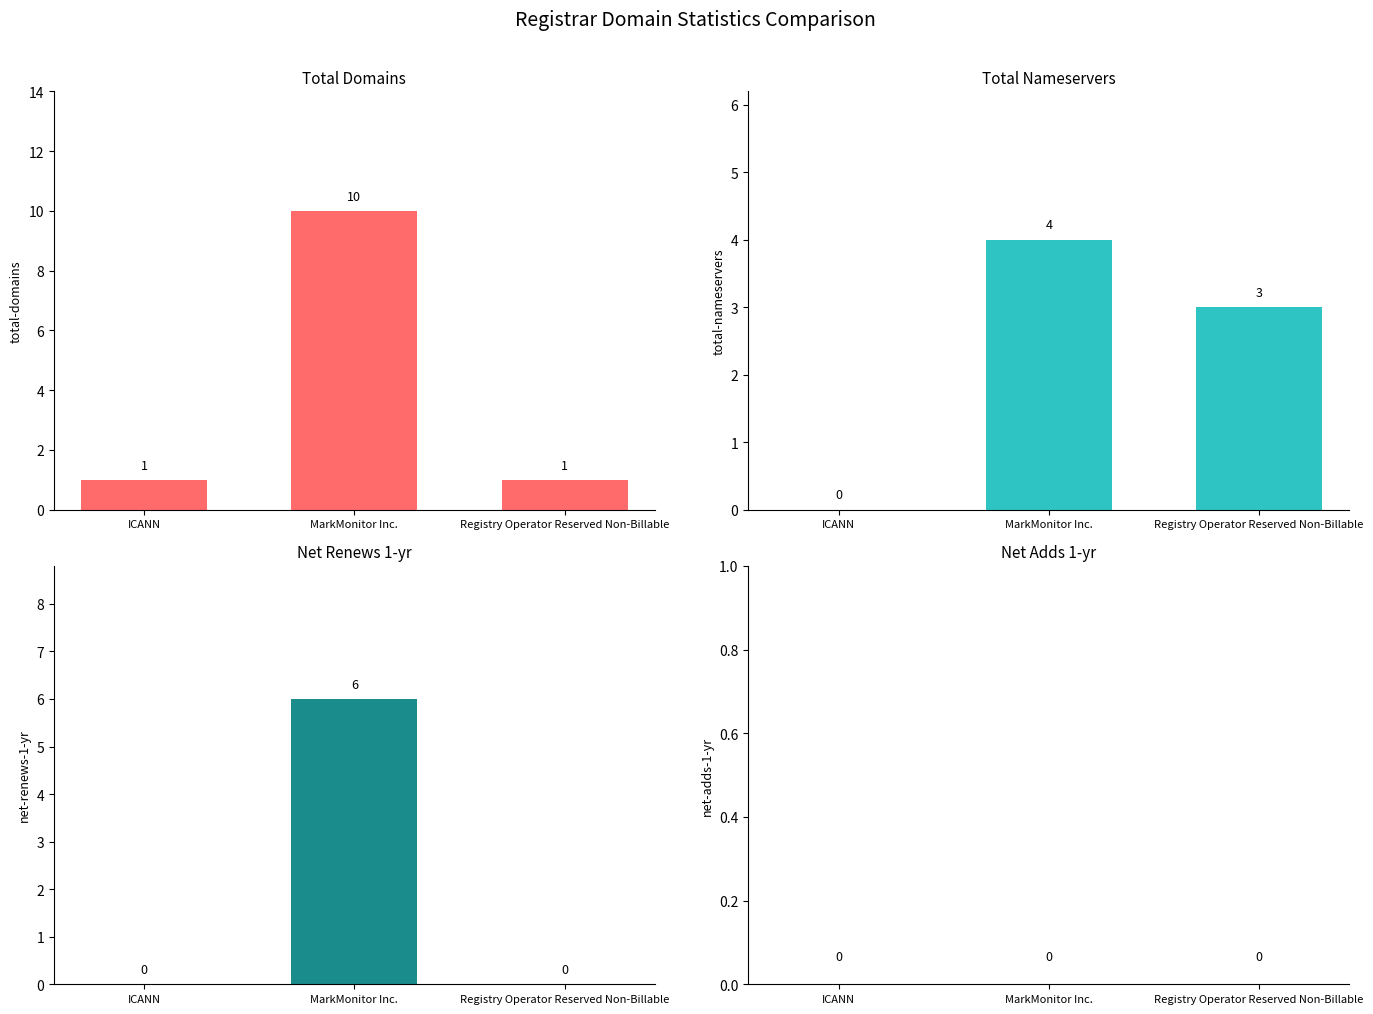

Rank the series by their maximum value, from lowest to highest.

net-adds-1-yr, total-nameservers, net-renews-1-yr, total-domains